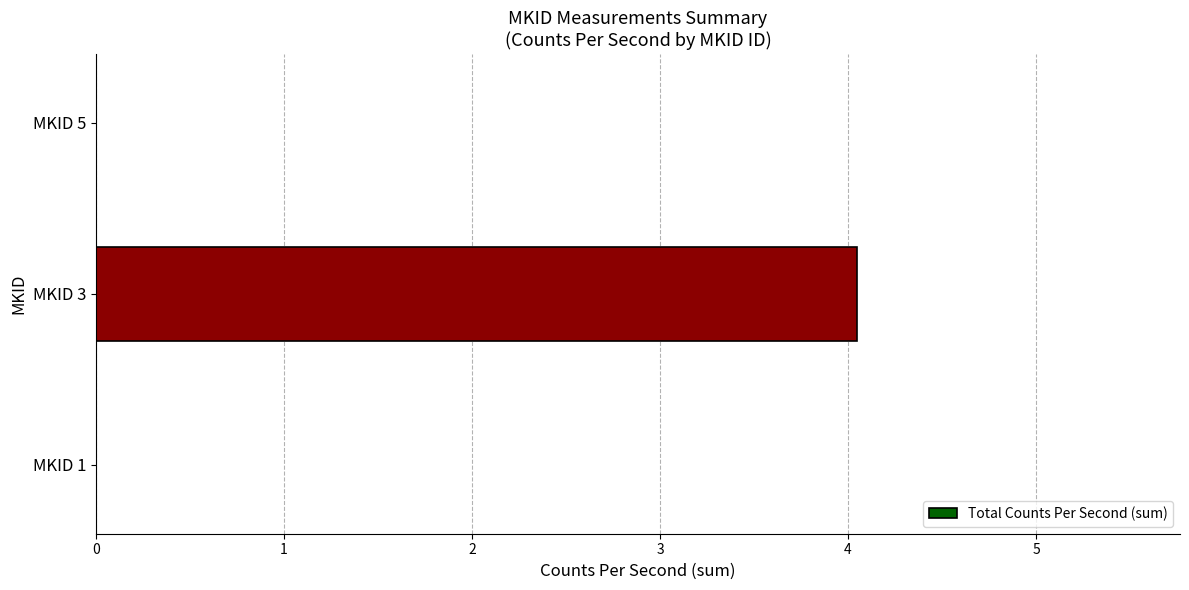

Are the bars horizontal?

Yes